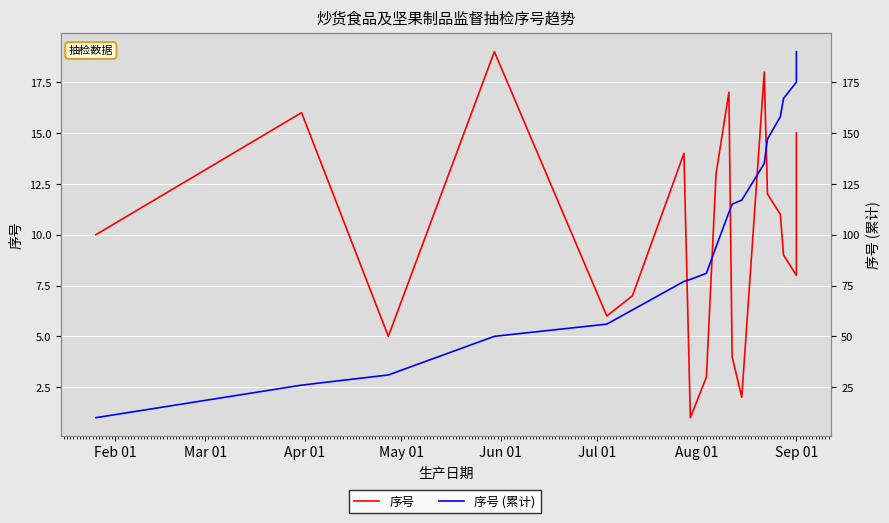

In 序号, how many points are lower than both neighbors (excluding endpoints)?

5